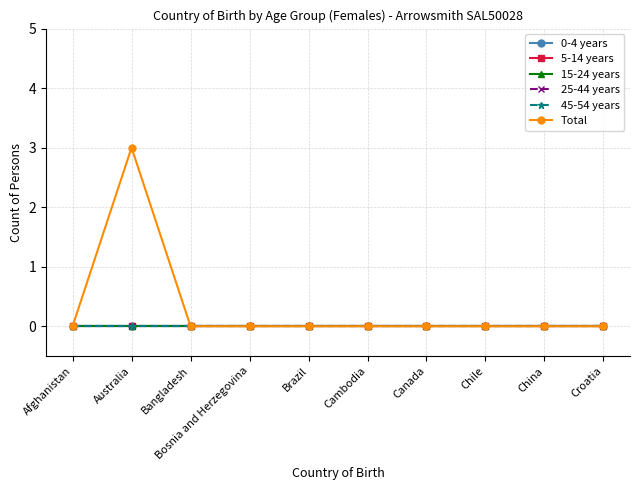

Is it true that 15-24 years equals 0 at Chile?

True